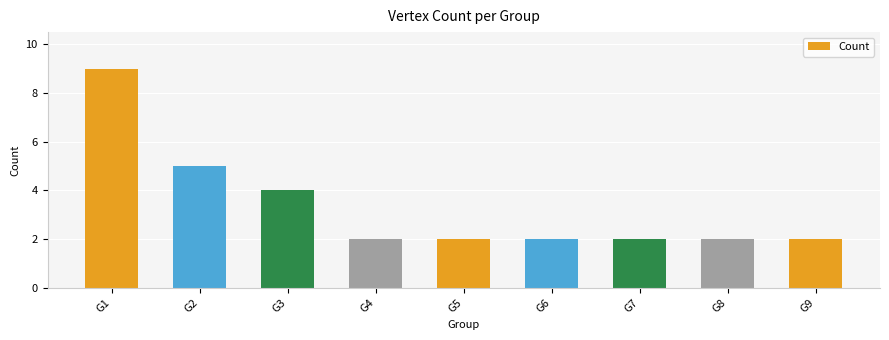

What is the smallest value displayed?

2